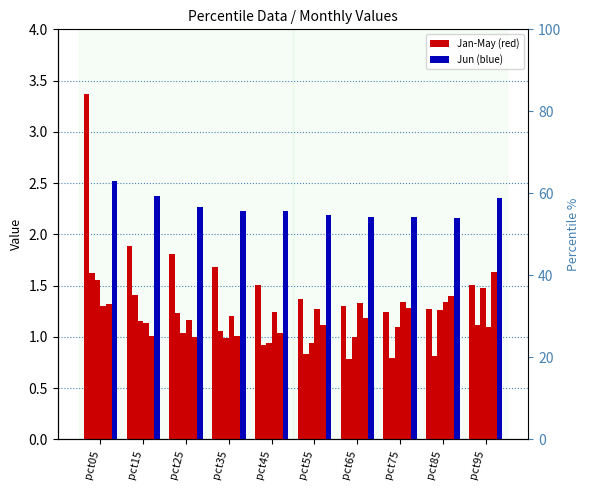

At which category does the chart reach its peak across all series?

pct05